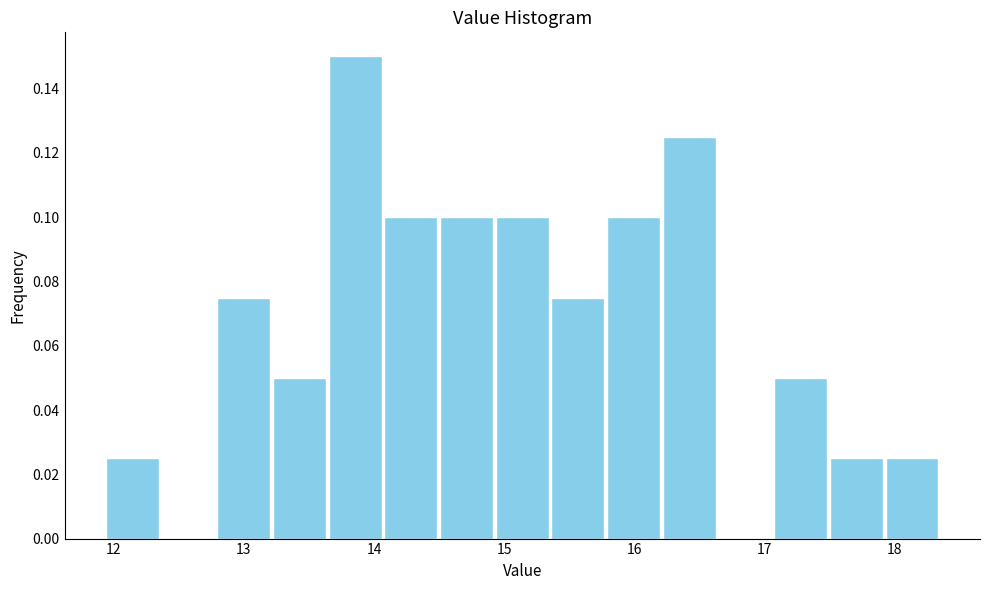

Reading left to right, list every bar in this chart as the range it spans on the x-axis followed by its height. Neither the bar edges nor the heights are printed on the chart, so give them approximately, as read against the axes.

11.9 to 12.4: 0.026
12.4 to 12.8: 0
12.8 to 13.2: 0.076
13.2 to 13.6: 0.050
13.6 to 14.1: 0.150
14.1 to 14.5: 0.100
14.5 to 14.9: 0.100
14.9 to 15.4: 0.100
15.4 to 15.8: 0.076
15.8 to 16.2: 0.100
16.2 to 16.6: 0.126
16.6 to 17.1: 0
17.1 to 17.5: 0.050
17.5 to 17.9: 0.026
17.9 to 18.4: 0.026